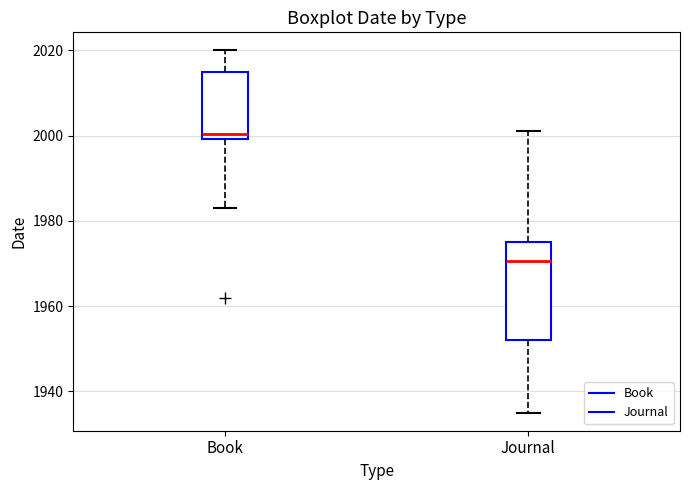

Reading left to right, read every box against the y-axis: the position of its median line, the range the box covers, and the ends of its whiskers. The values are not printed on the chart, so give them approximately, as read against the axis.

Book: median 2000 (just above the box's lower edge), box 2000 to 2016, whiskers 1984 to 2020
Journal: median 1970, box 1952 to 1976, whiskers 1936 to 2002